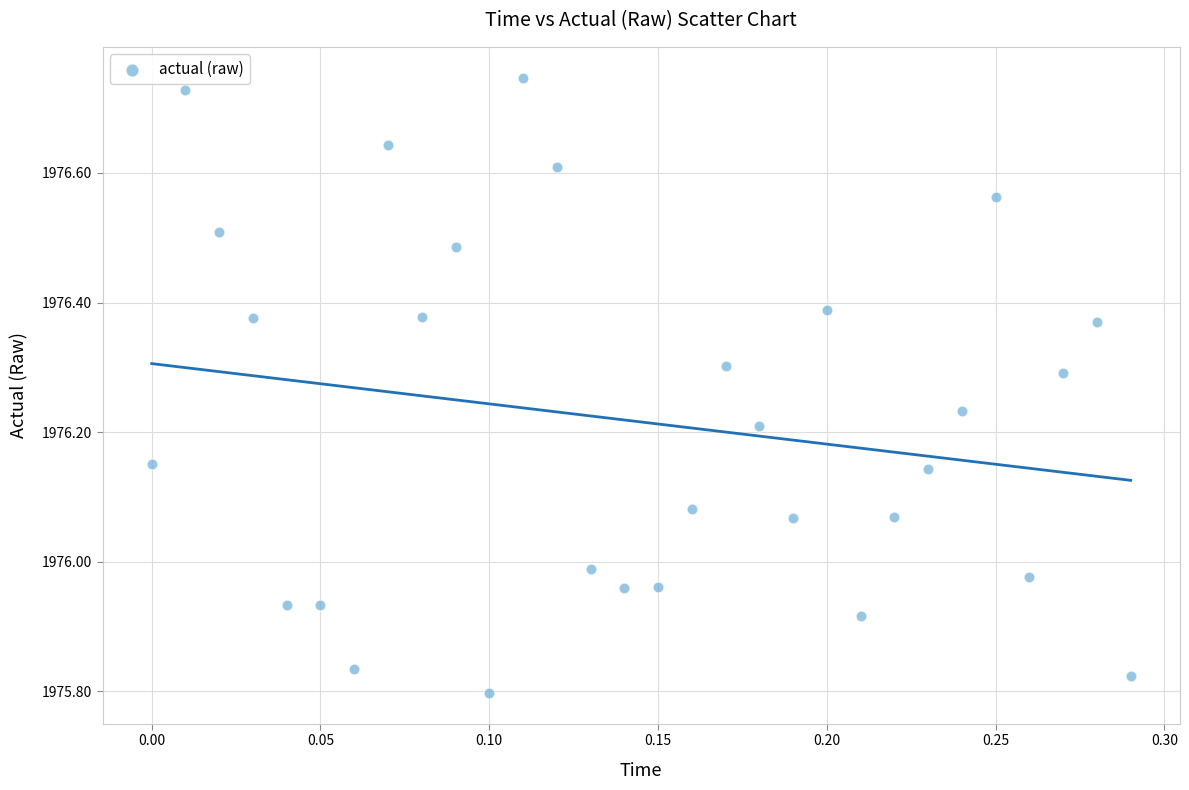

What is the range of X values (max minus min)?

0.3